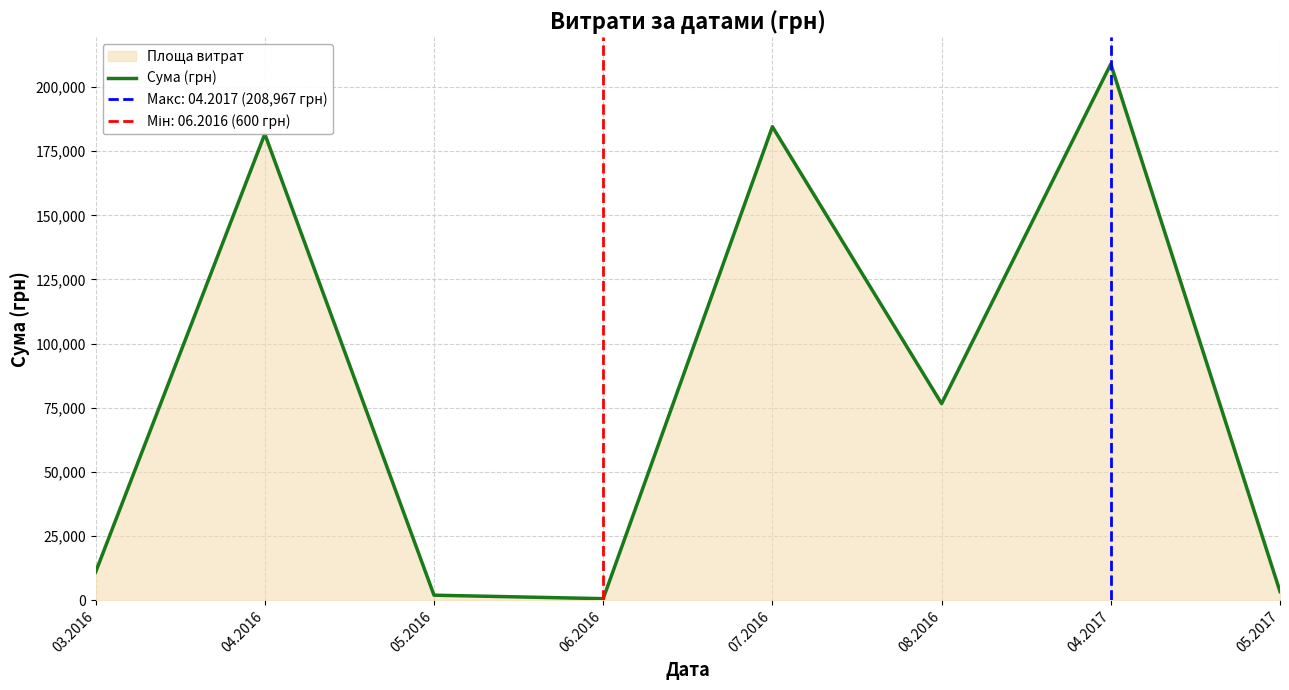

What is the difference between the maximum and minimum values?

208366.6